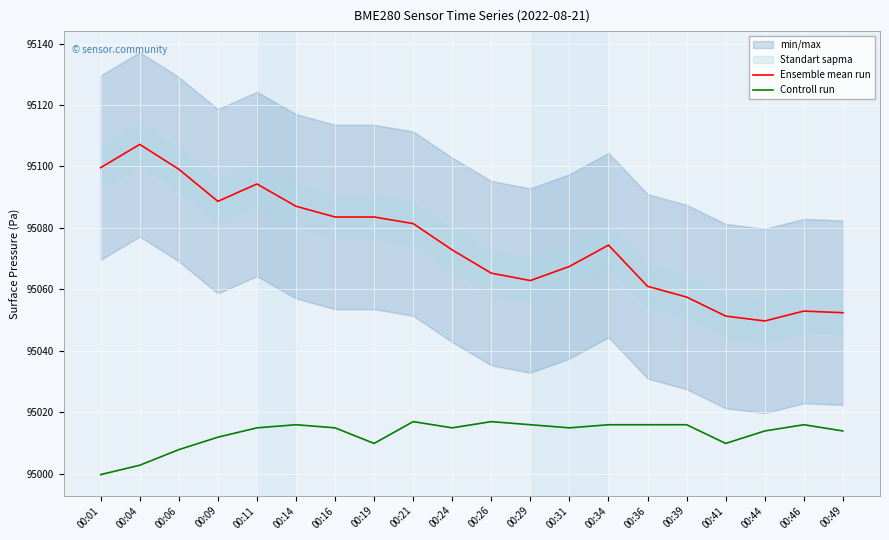

Where does the Ensemble mean run series first go above 95074?

00:01